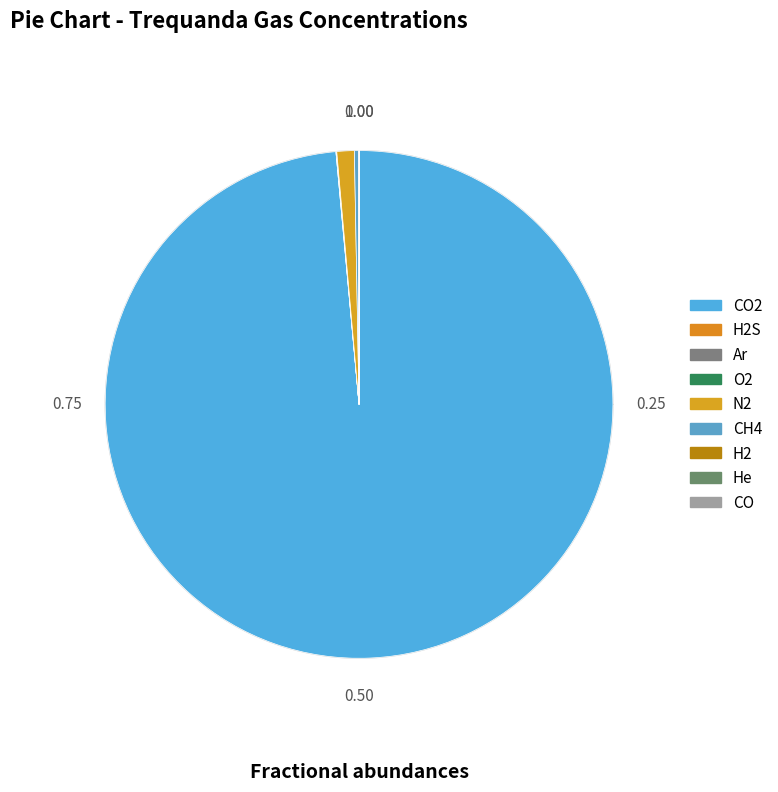

Count the number of slices in the pie.

9